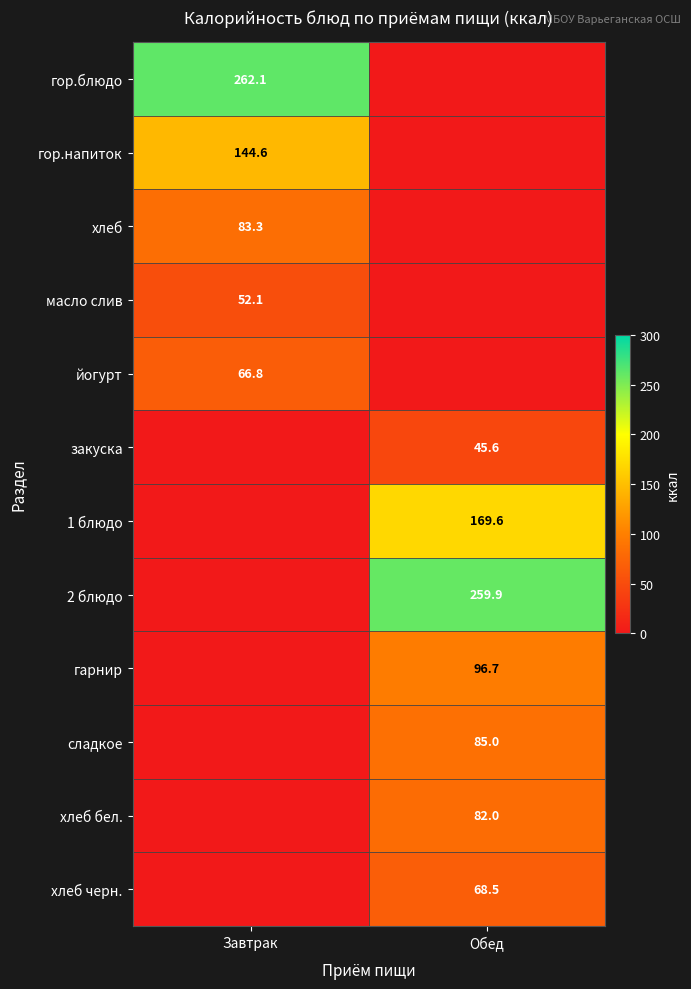

Is it true that хлеб equals 128.2 at Завтрак?

False